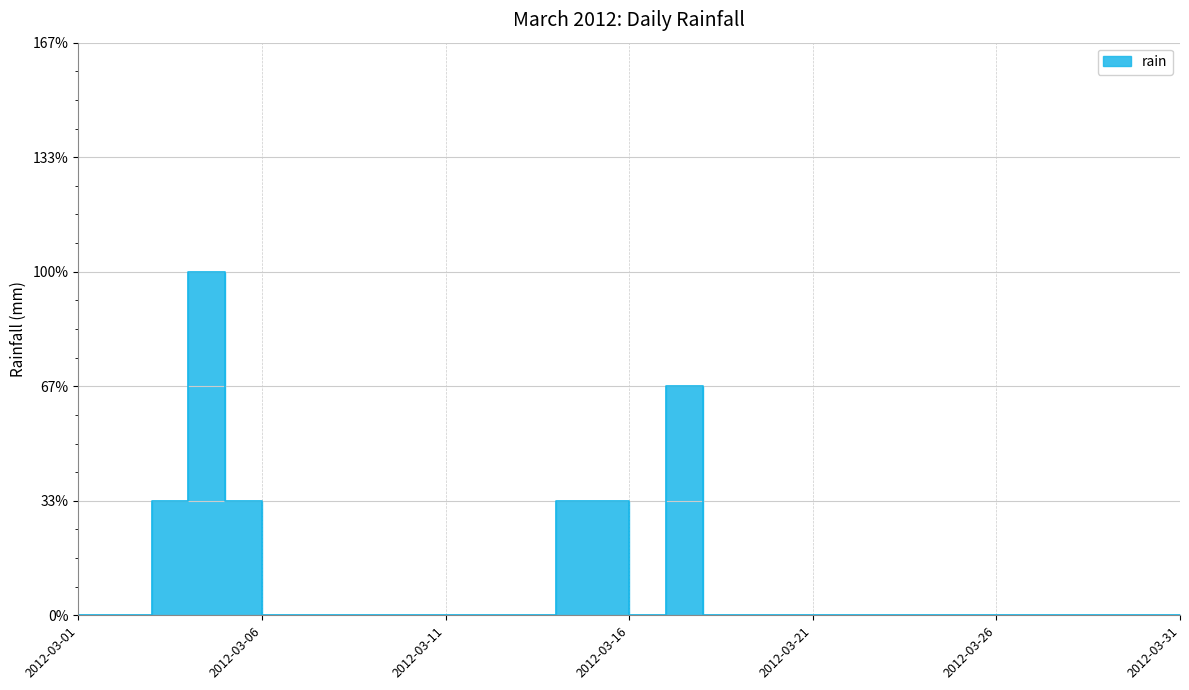

What is the greatest value displayed?

0.6